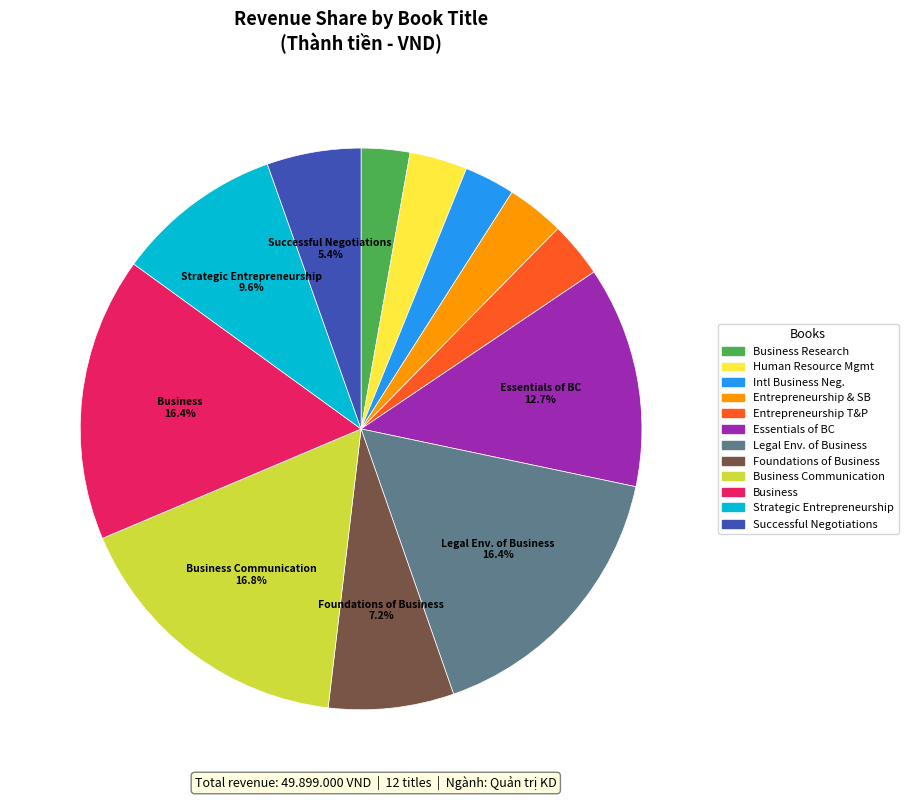

Does Business Research account for over 50% of the chart?

No